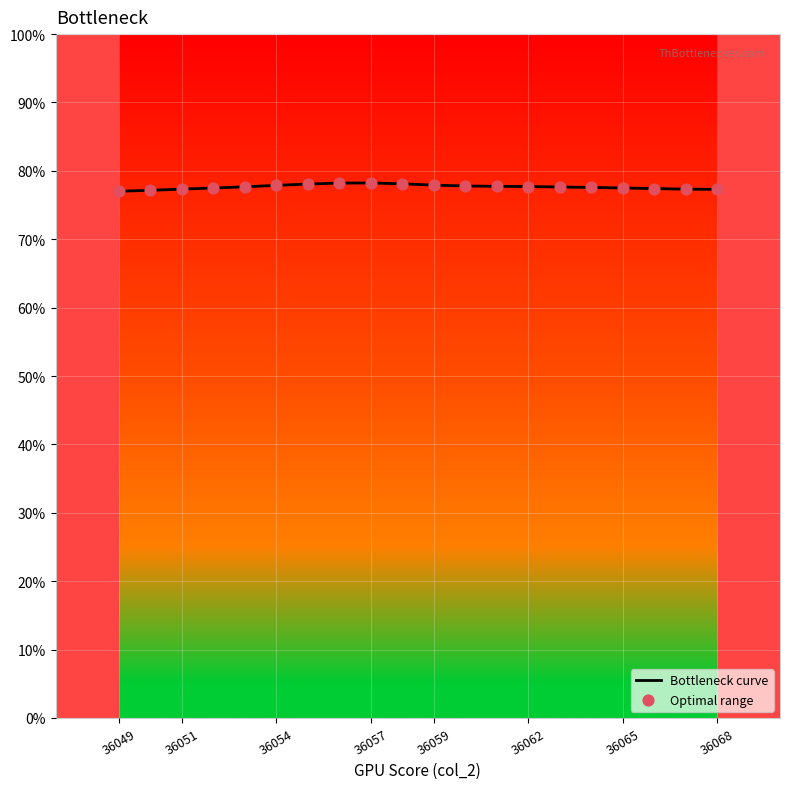

At how many categories does at least one series exceed 78?

4